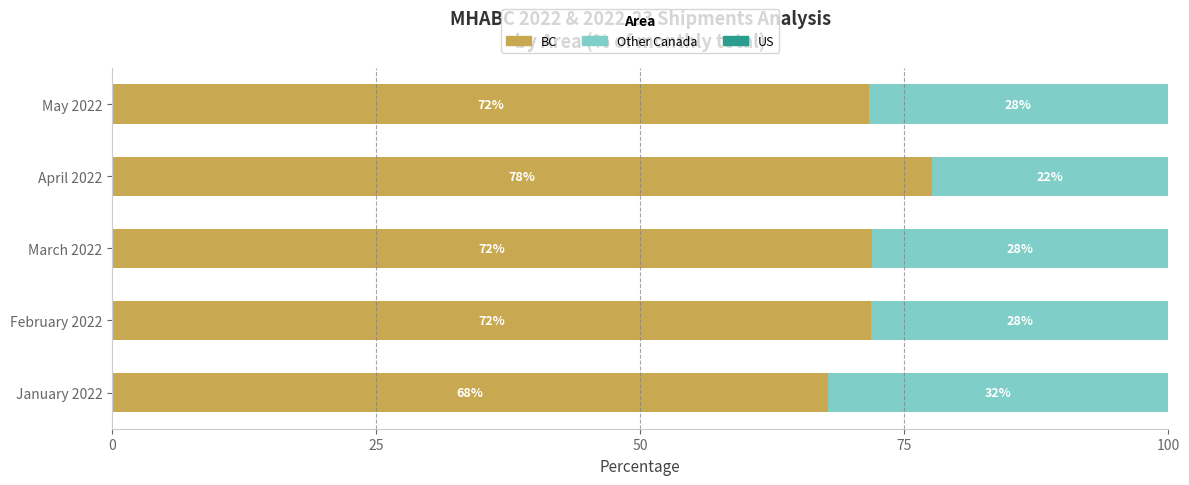

What is the total value across all series at March 2022?

100.0